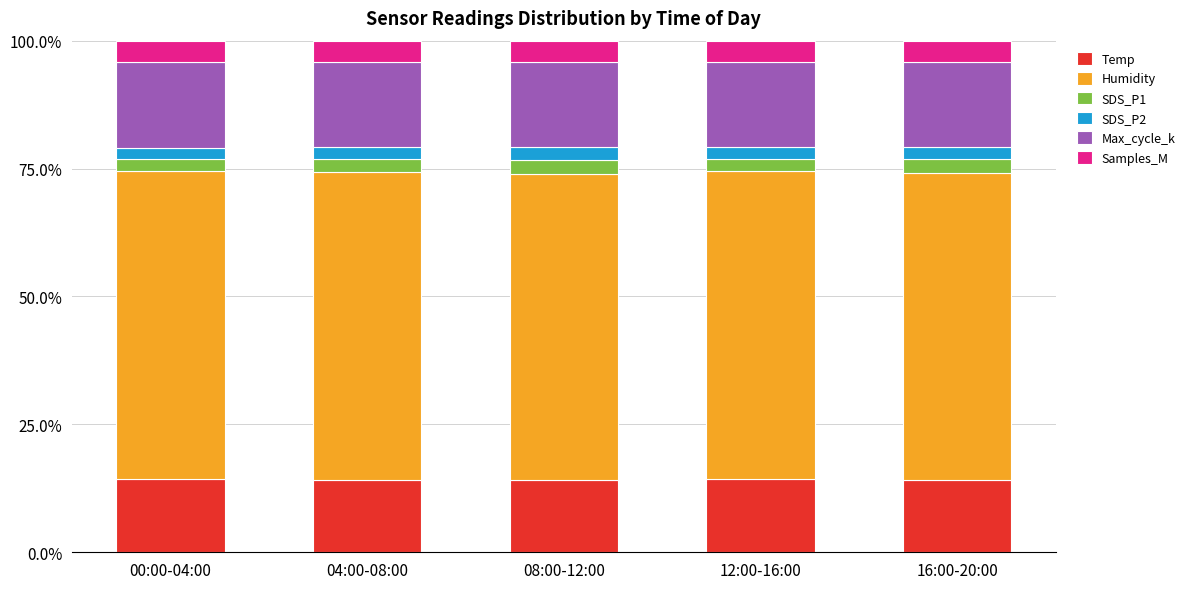

What is the highest value of the Temp series?

14.2